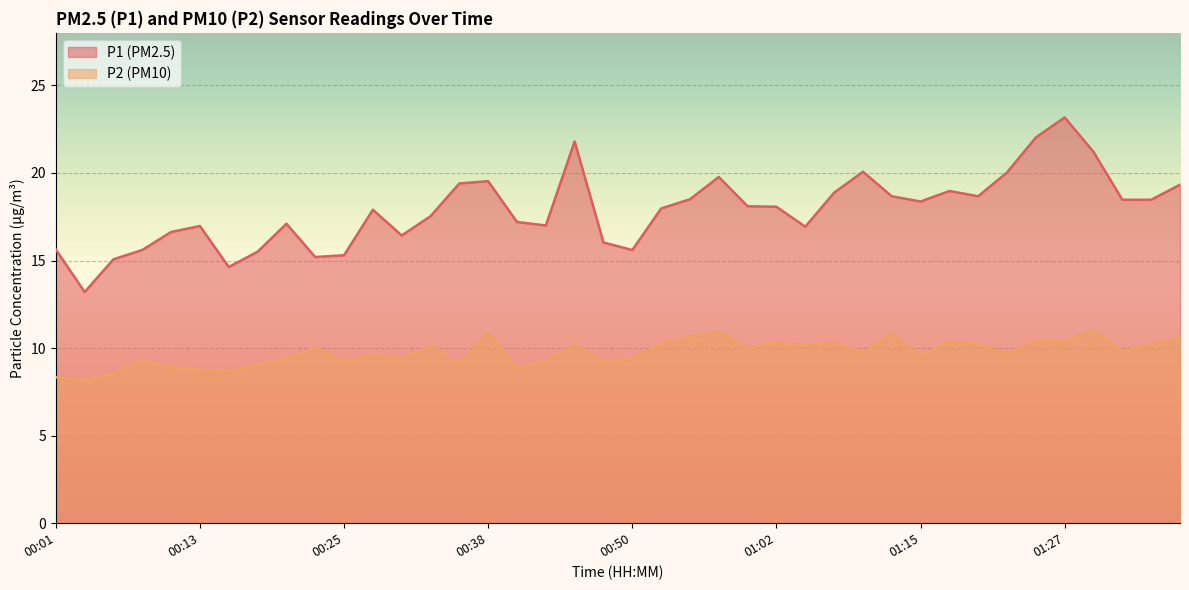

Rank the categories by P2 value from highest to lowest.

01:29, 00:57, 00:38, 01:12, 00:55, 01:37, 01:25, 01:17, 01:27, 01:02, 01:07, 00:52, 01:20, 01:34, 00:45, 01:05, 00:33, 00:23, 01:00, 01:32, 01:10, 00:28, 01:22, 01:15, 00:20, 00:50, 00:30, 00:08, 00:42, 00:47, 00:25, 00:35, 00:18, 00:11, 00:40, 00:13, 00:16, 00:06, 00:01, 00:03